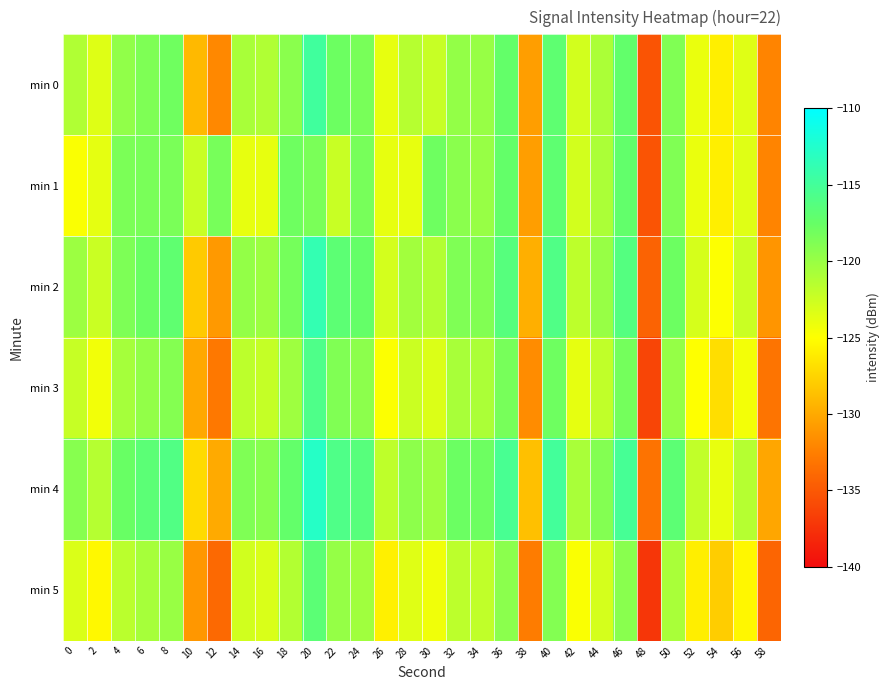

List the series in order of their peak value, highest first.

min 4, min 2, min 0, min 3, min 5, min 1